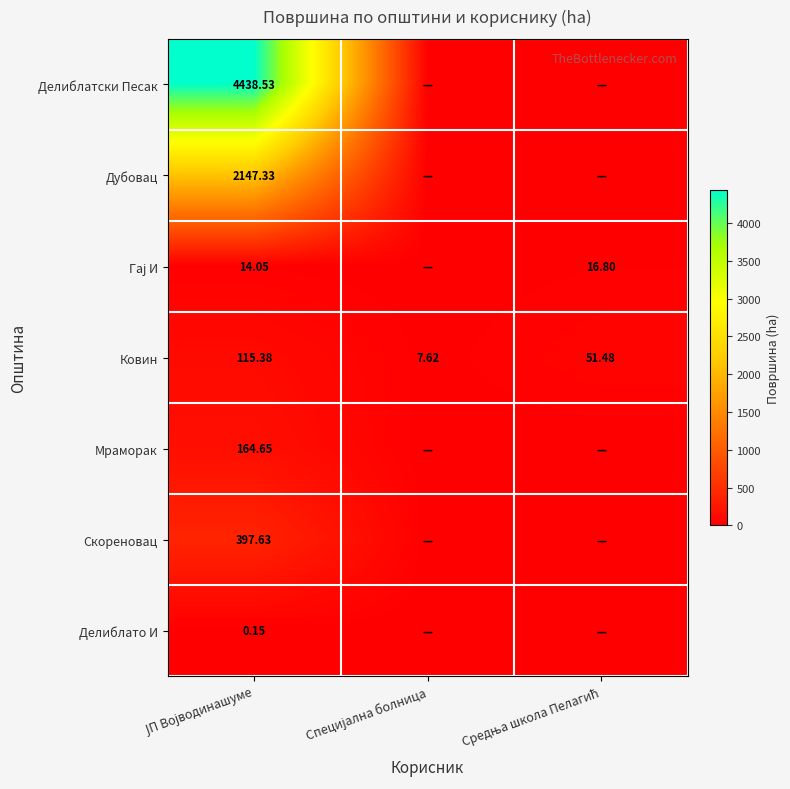

Count the number of data series in this chart.

7